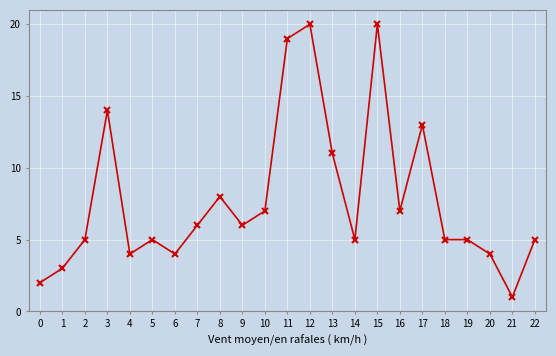

Reading left to right, transcribe all the data shown in this chart.

2	3	5	14	4	5	4	6	8	6	7	19	20	11	5	20	7	13	5	5	4	1	5